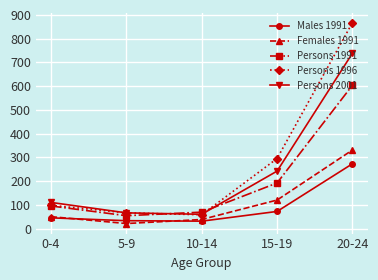

Which series has the largest range (max minus min)?

Persons 1996